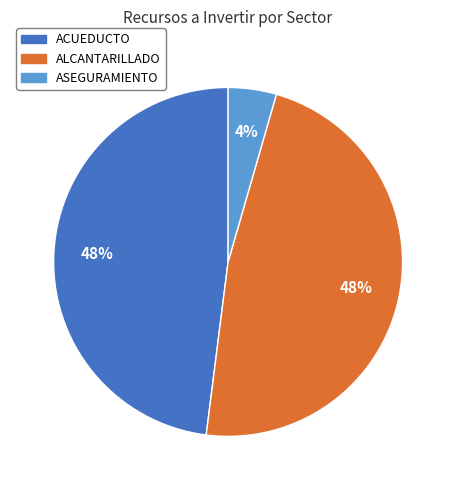

To the nearest percent, what is the average slice percentage?

33%